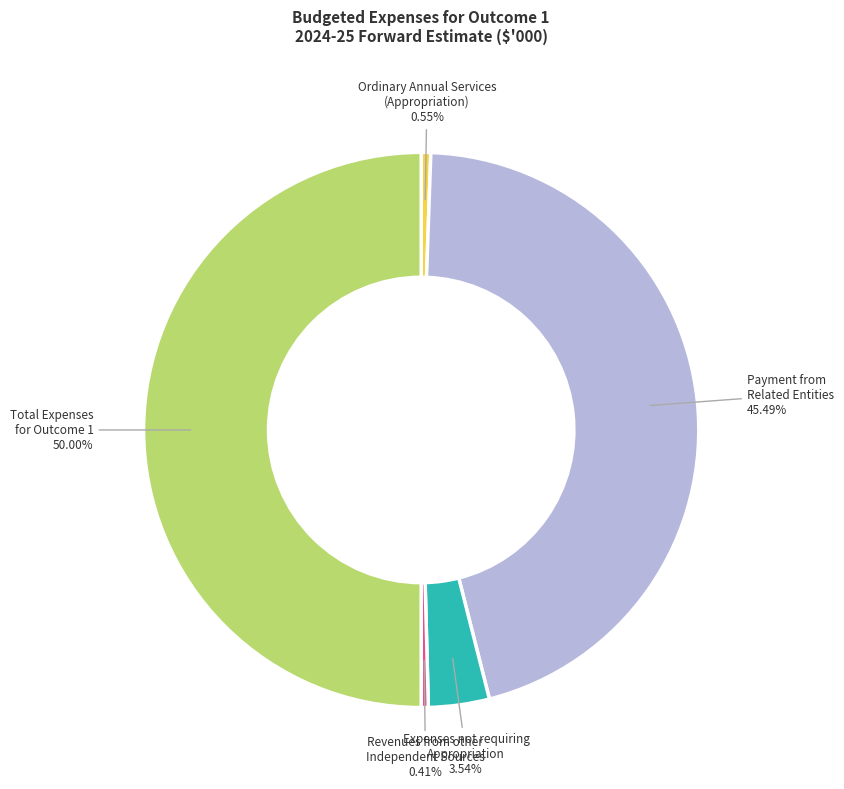

To the nearest percent, what is the average slice percentage?

20%